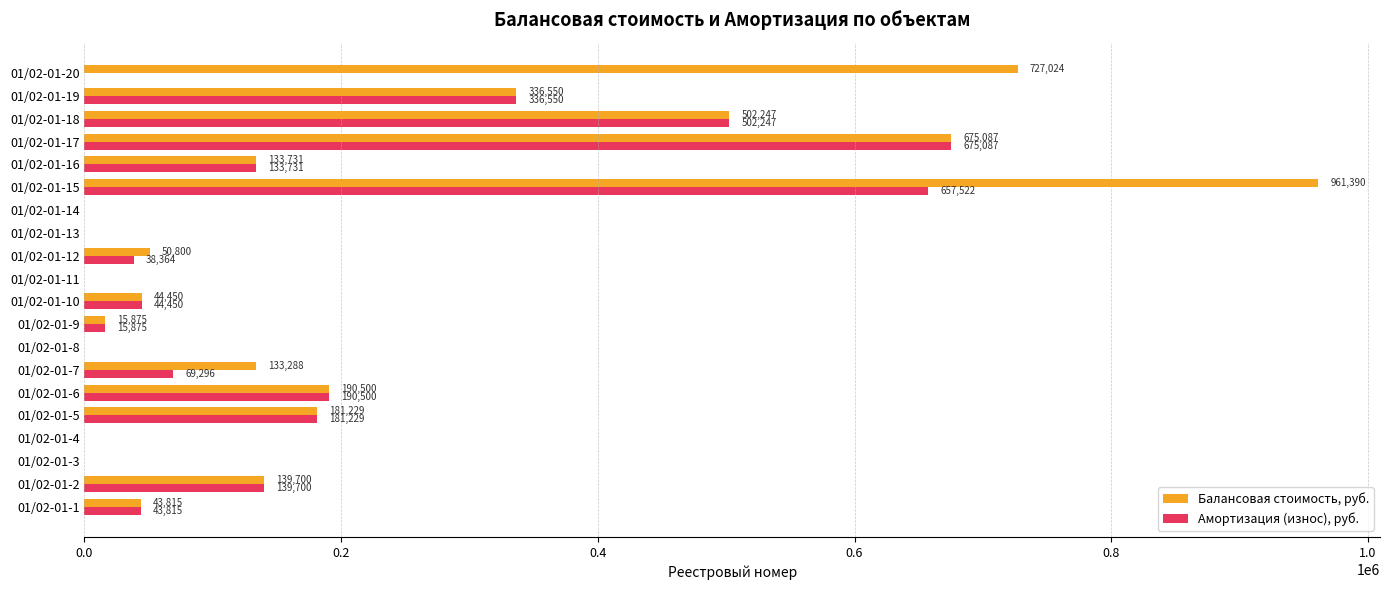

Is it true that Балансовая стоимость, руб. equals 487726.5 at 01/02-01-11?

False